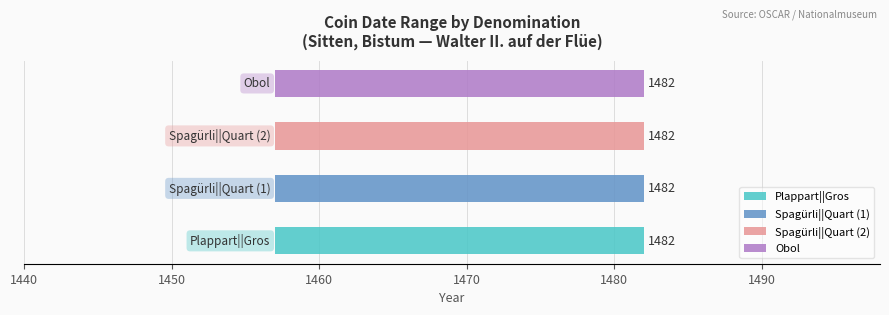

Are the bars grouped side by side (vs. stacked)?

Yes